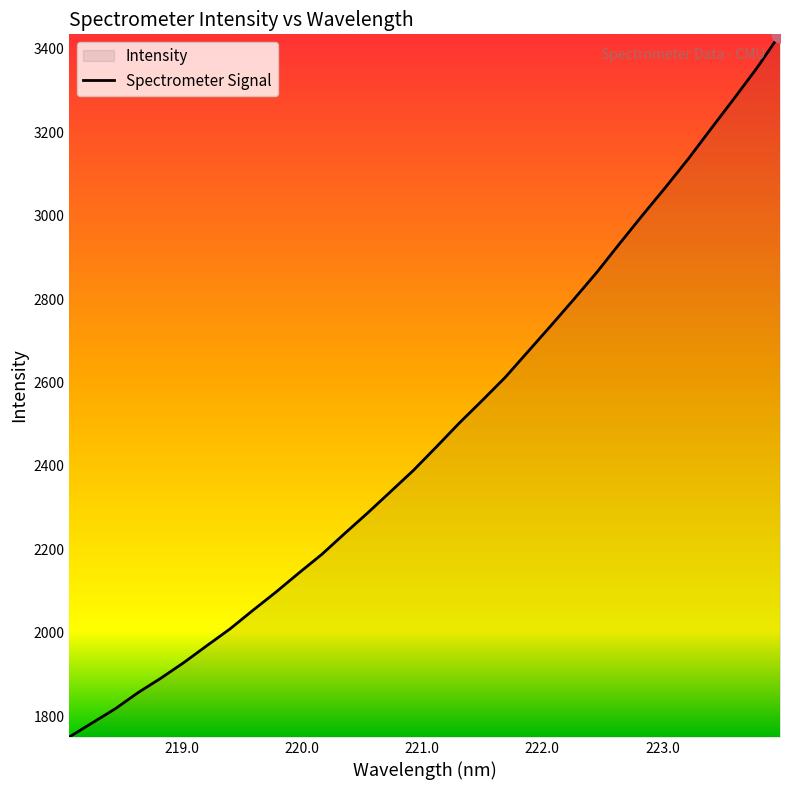

What is the value of the 32nd point from the left?

3434.6